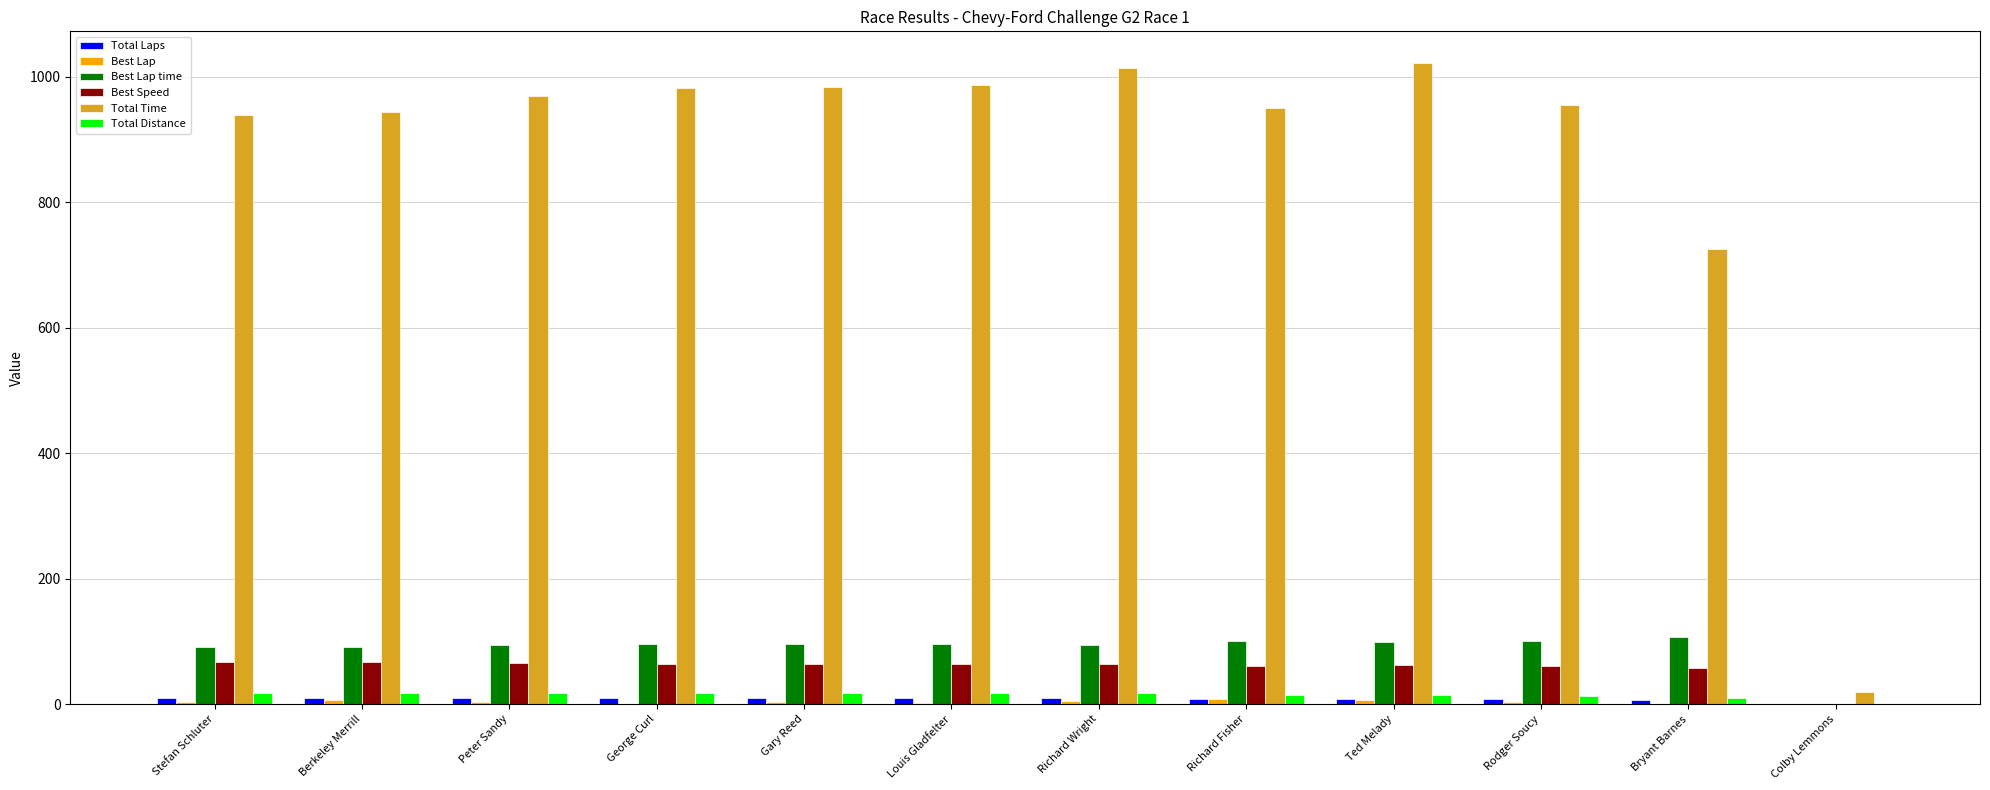

What is the maximum value shown in the chart?

1021.4